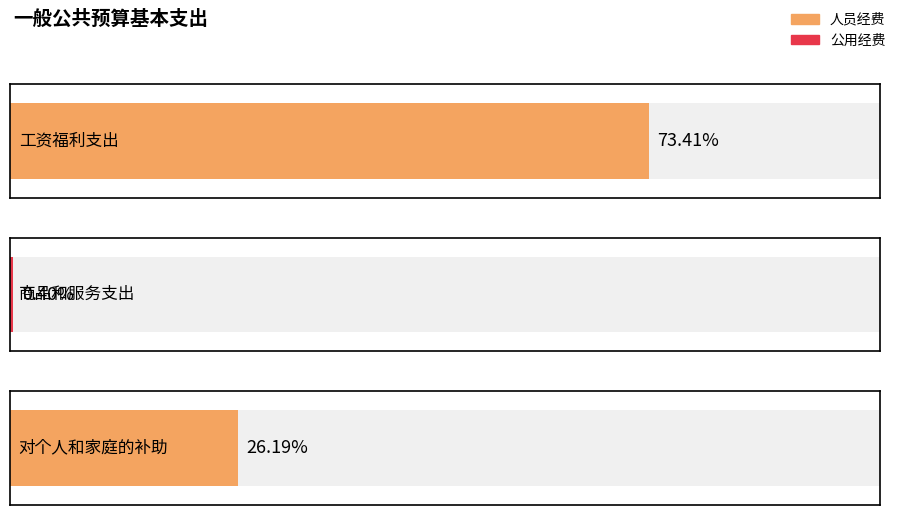

The value of 人员经费 at 对个人和家庭的补助 is 4442773.0. True or false?

False